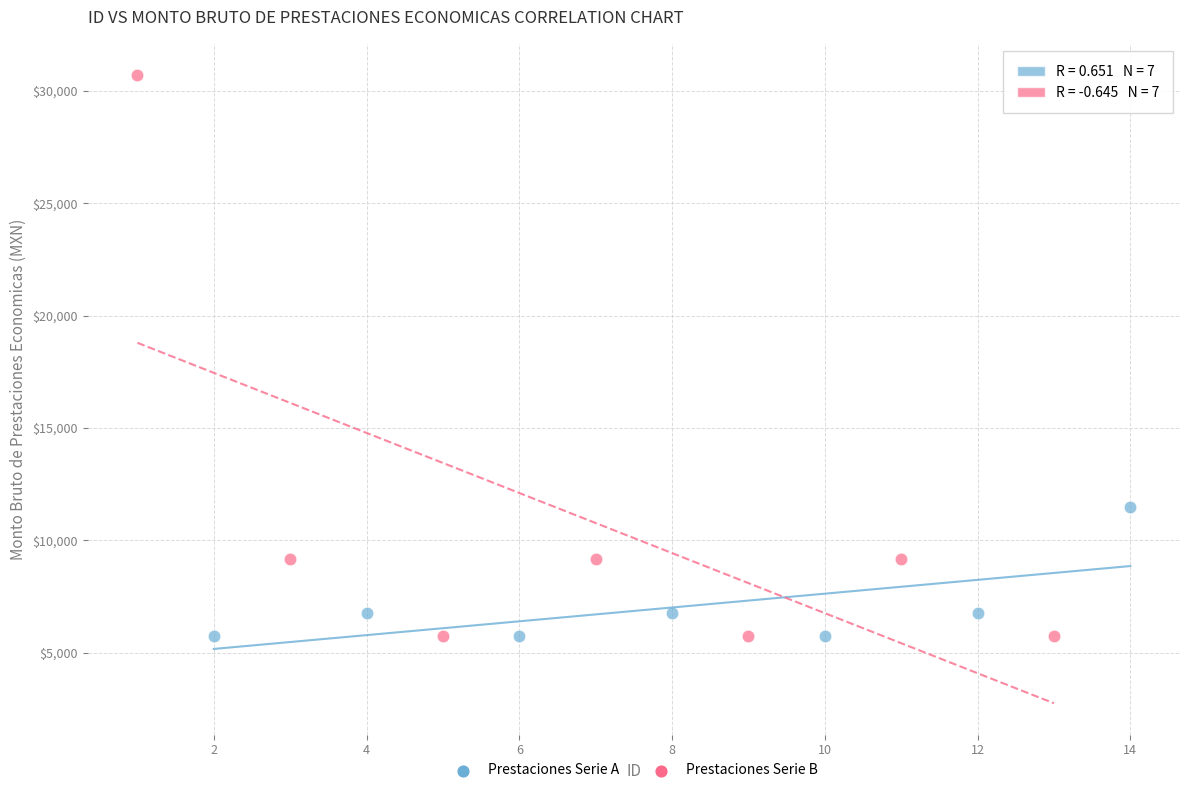

Which series reaches the maximum Y coordinate?

Prestaciones Serie B